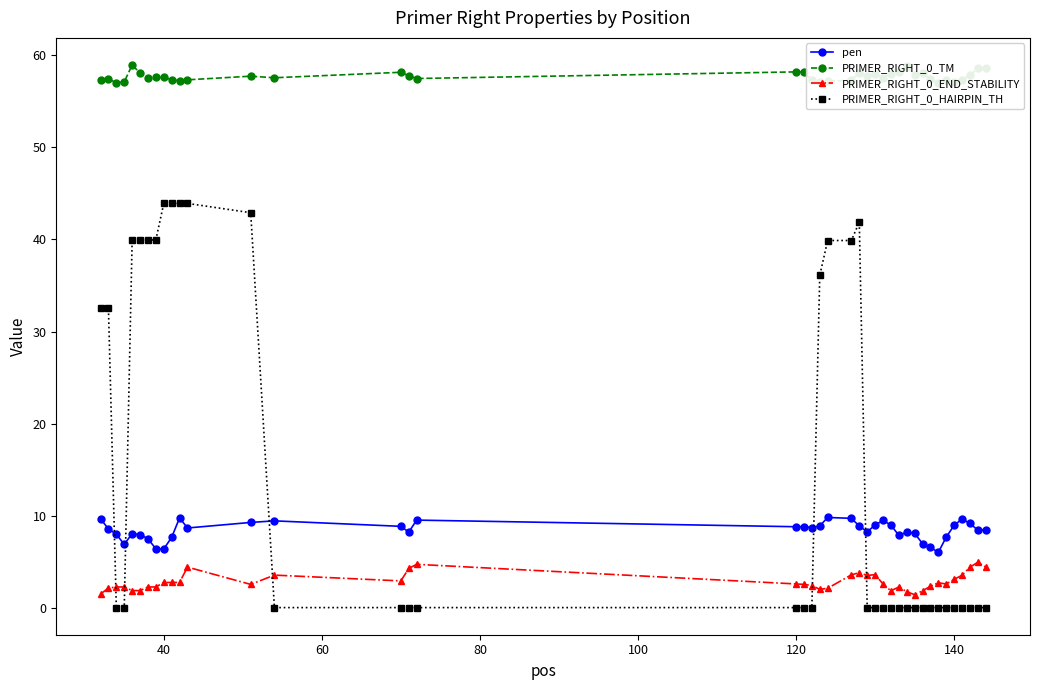

Which series has the largest total across all categories?

PRIMER_RIGHT_0_TM